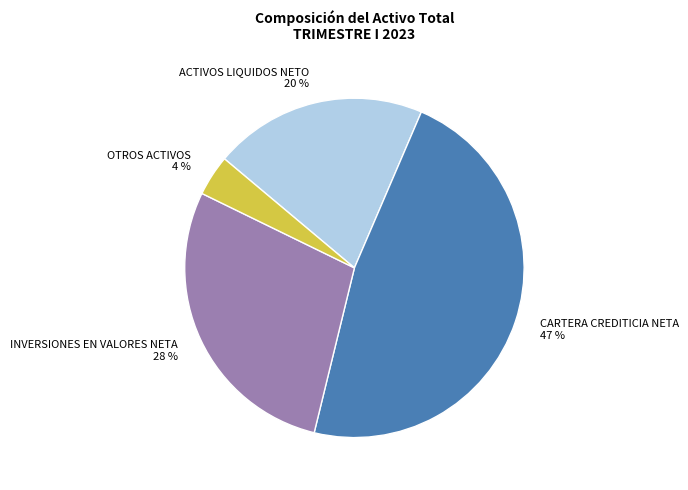

To the nearest percent, what is the difference between the largest and smallest slice percentages?

43%